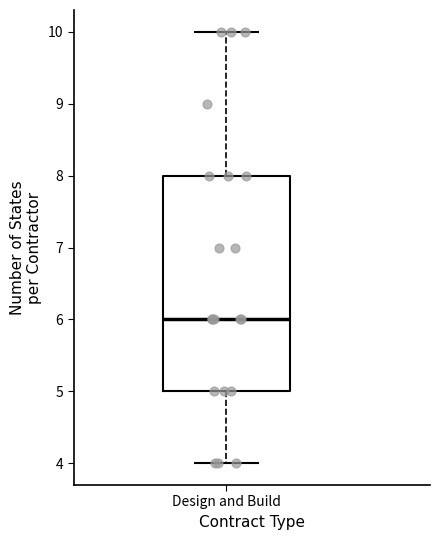

Transcribe this box plot: give where the median line is, the range the box spans, and where the two whiskers end, as read against the y-axis. The values are not printed on the chart, so give them approximately, as read against the axis.

median 6, box 5 to 8, whiskers 4 to 10